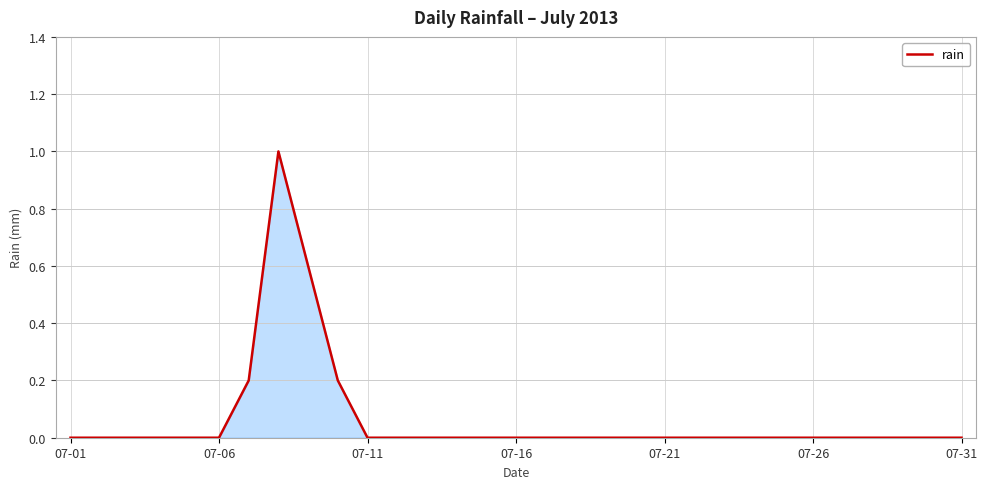

What is the difference between the maximum and minimum values?

1.0